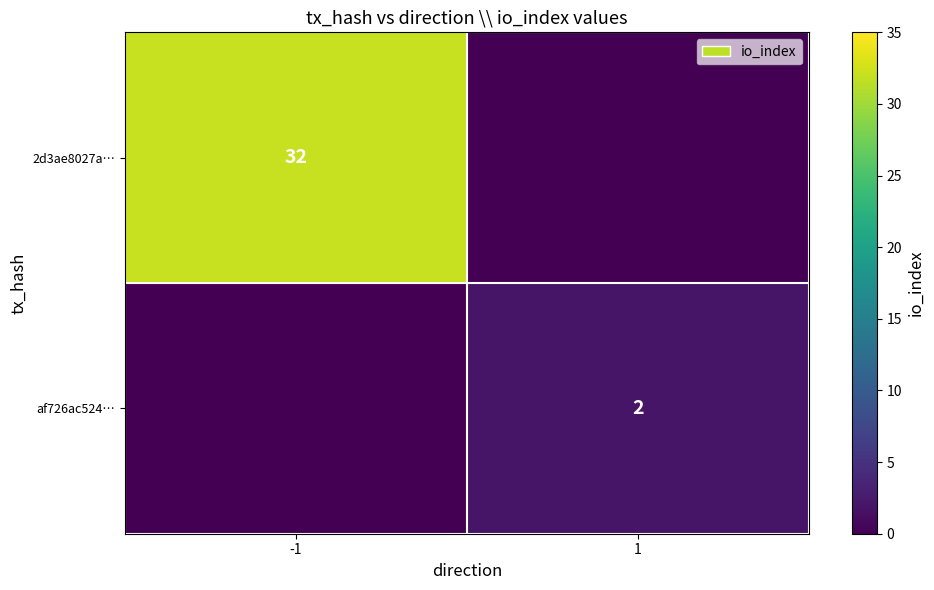

The value of 2d3ae8027a… at -1 is 44. True or false?

False